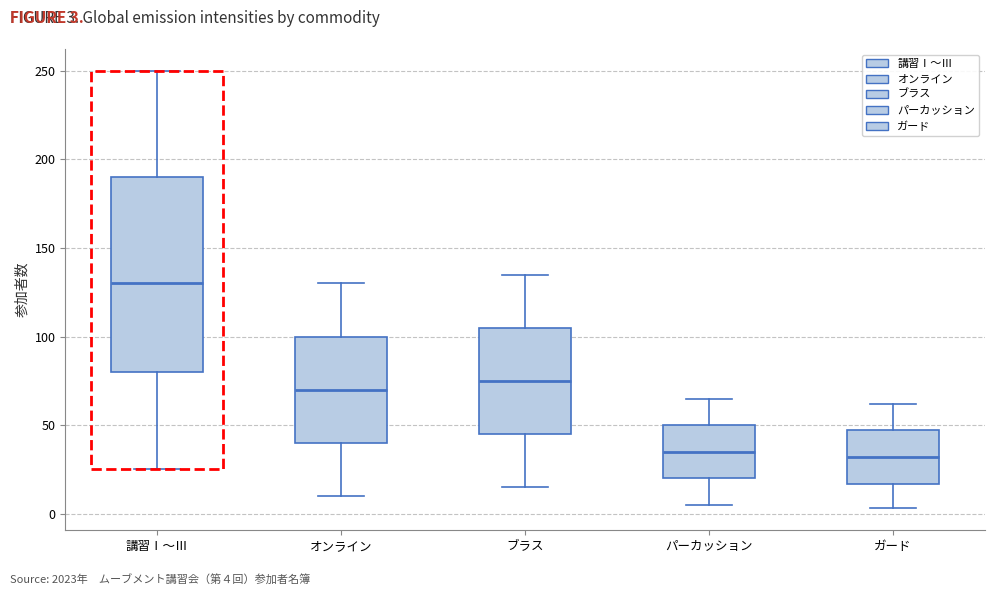

Where is the lower edge of the box for 講習Ⅰ〜Ⅲ on the y-axis? The values are not printed on the chart, so give them approximately, as read against the axis.

80